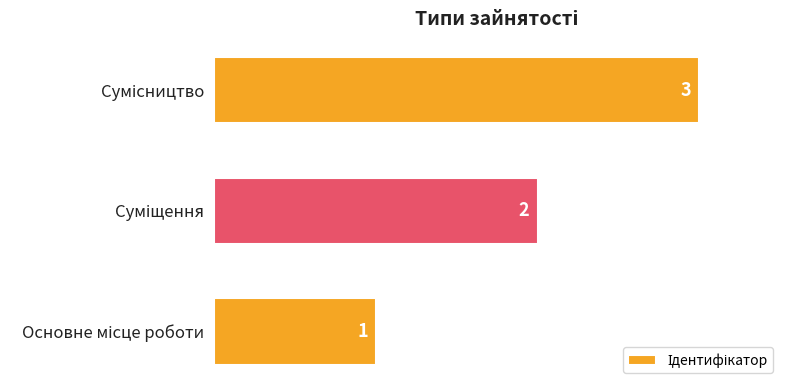

How many values are between 1 and 3?

3